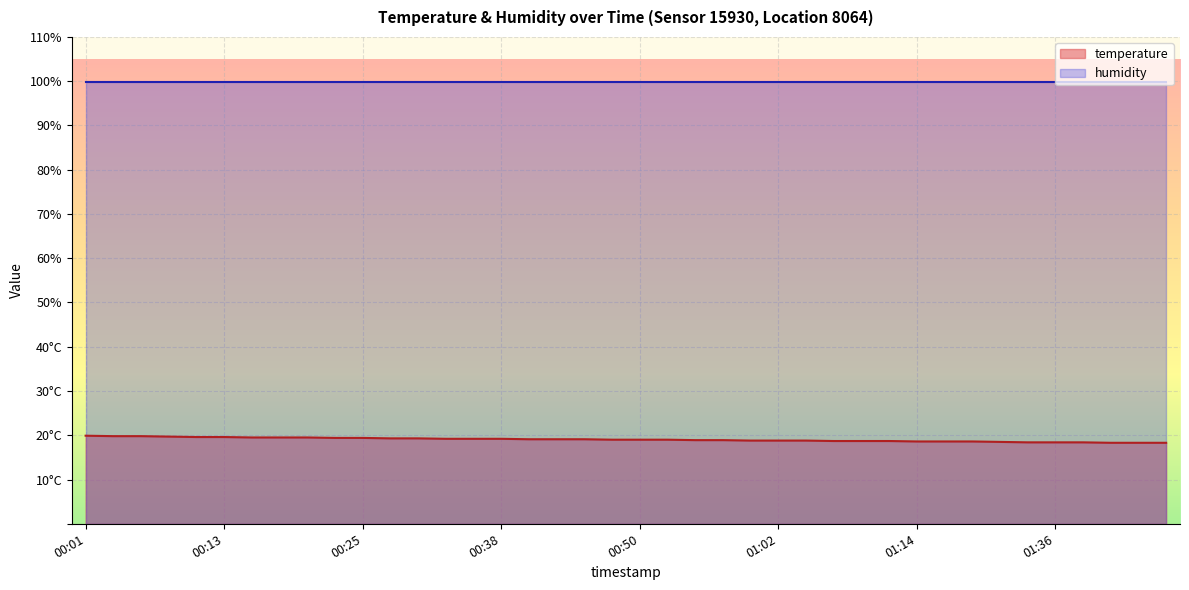

Rank the categories by value from lowest to highest.

01:41, 01:43, 01:46, 01:33, 01:36, 01:38, 01:25, 01:14, 01:17, 01:23, 01:07, 01:10, 01:12, 01:00, 01:02, 01:05, 00:55, 00:57, 00:47, 00:50, 00:52, 00:40, 00:42, 00:45, 00:33, 00:35, 00:38, 00:28, 00:30, 00:23, 00:25, 00:15, 00:18, 00:20, 00:11, 00:13, 00:08, 00:03, 00:06, 00:01